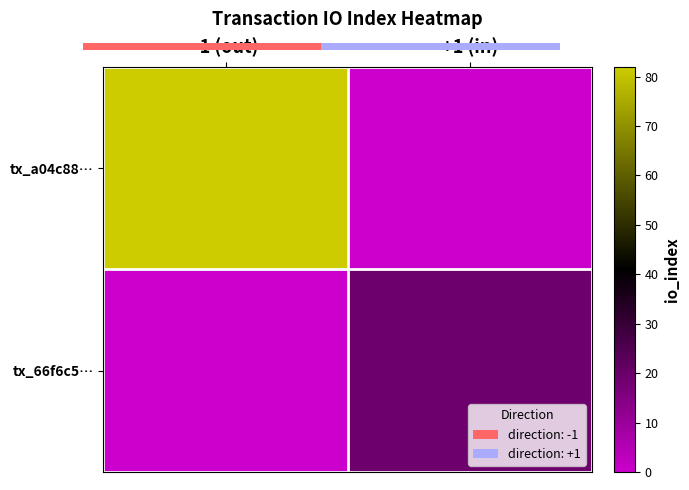

Where is tx_66f6c5… nearest to the value 9?

-1 (out)